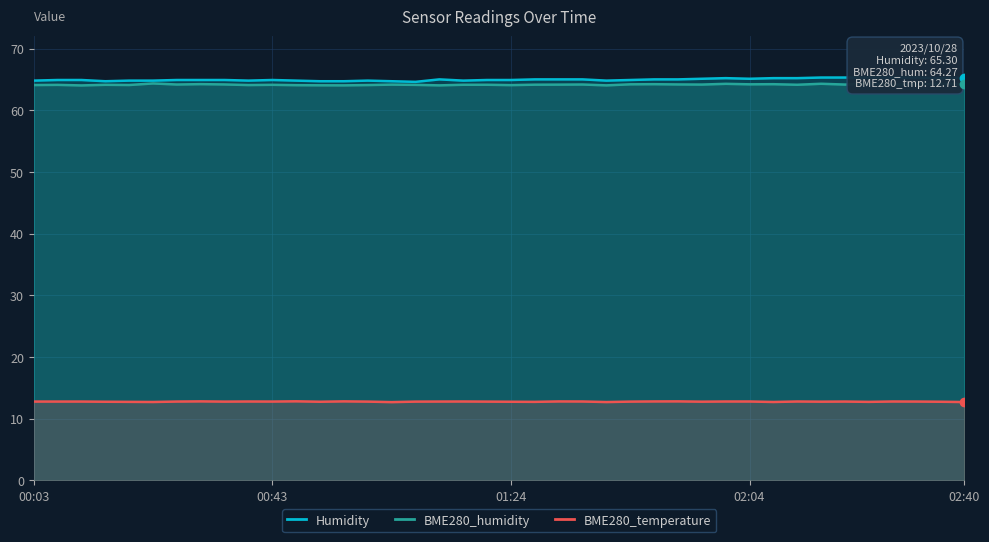

What is the sum of the Humidity values at 26 and 21?

130.0